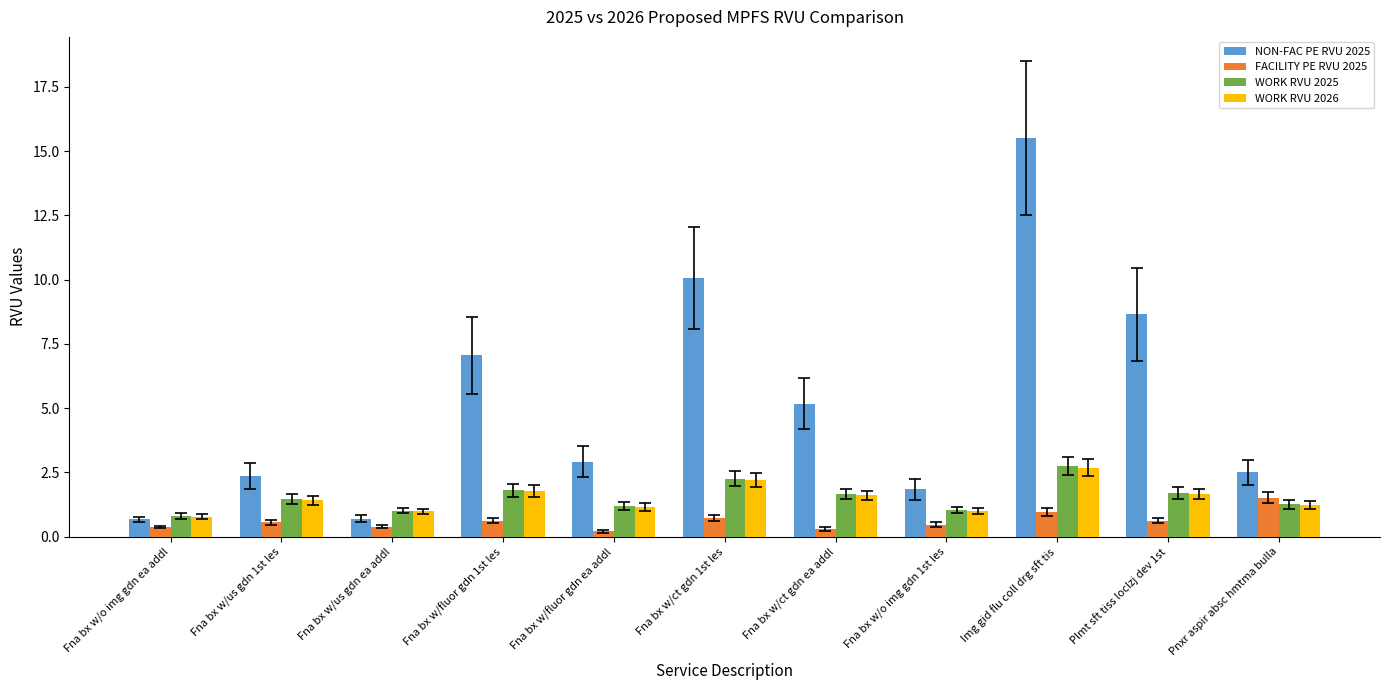

What are all the series names shown in the legend?

NON-FAC PE RVU 2025, FACILITY PE RVU 2025, WORK RVU 2025, WORK RVU 2026